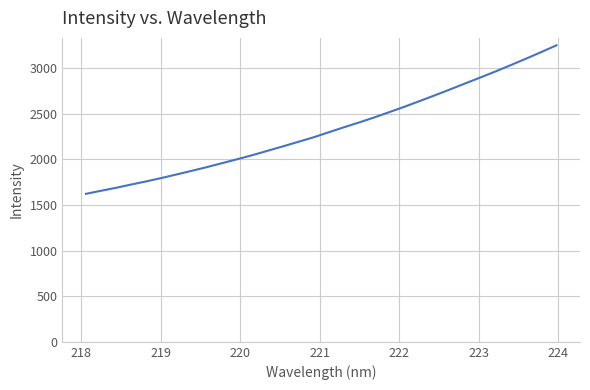

What is the difference between the maximum and minimum values?

1627.4